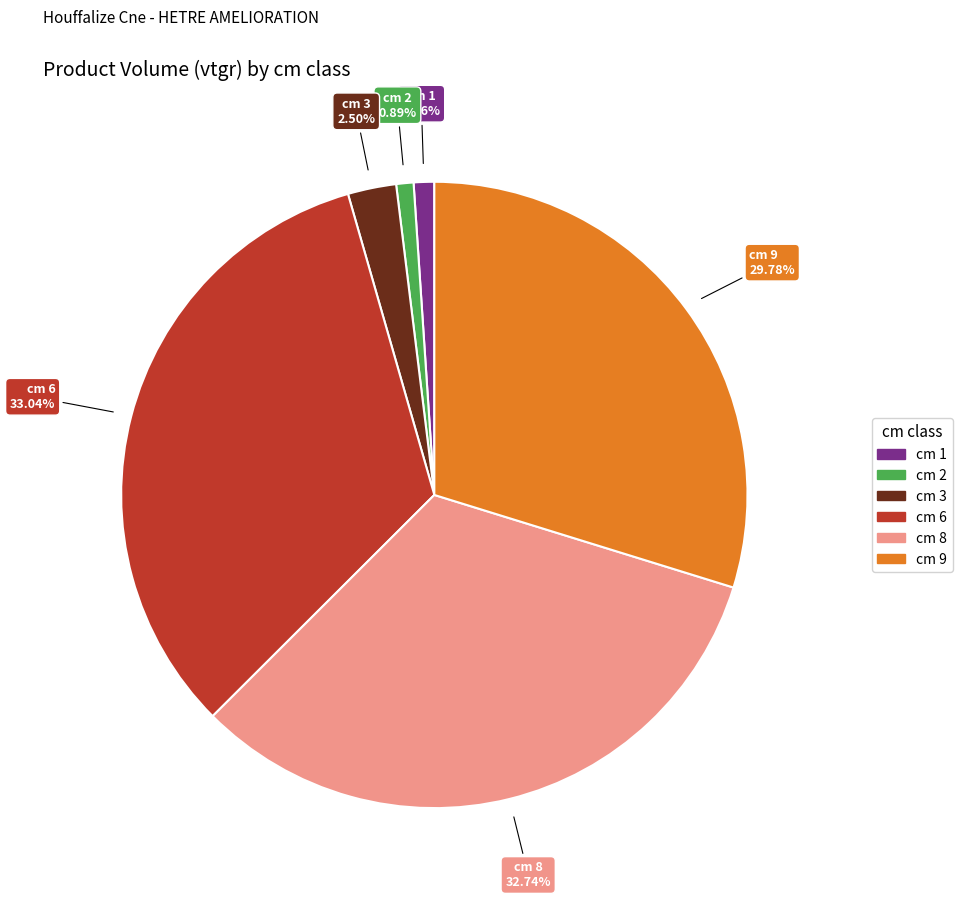

Is there a majority slice in this chart?

No